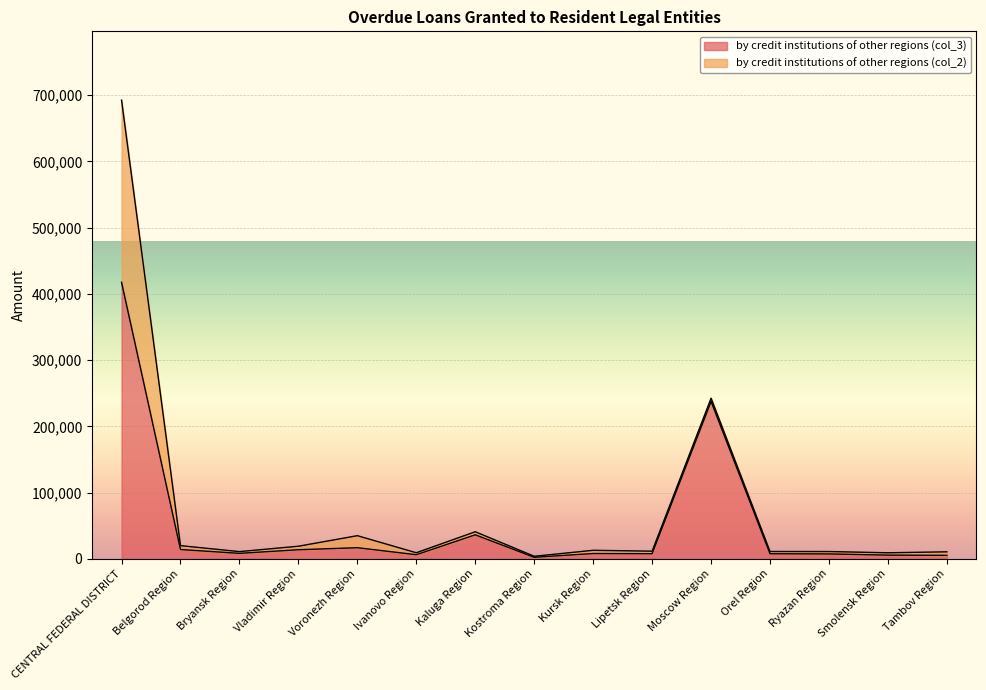

Count the number of categories in the chart.

15